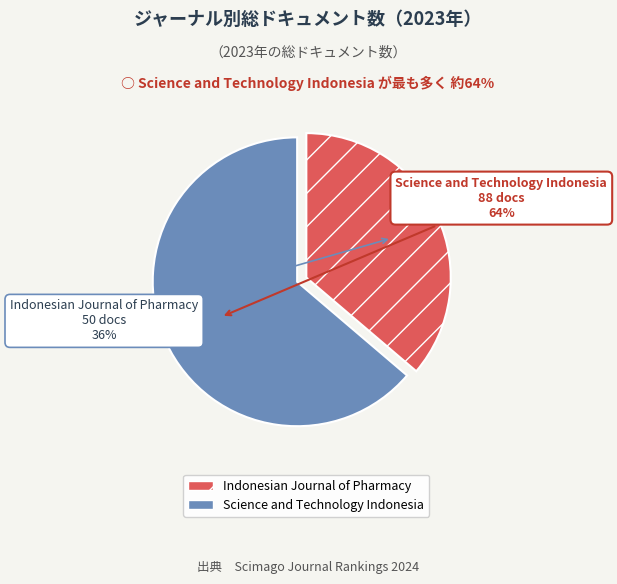

Rank the categories by value from lowest to highest.

Indonesian Journal of Pharmacy, Science and Technology Indonesia